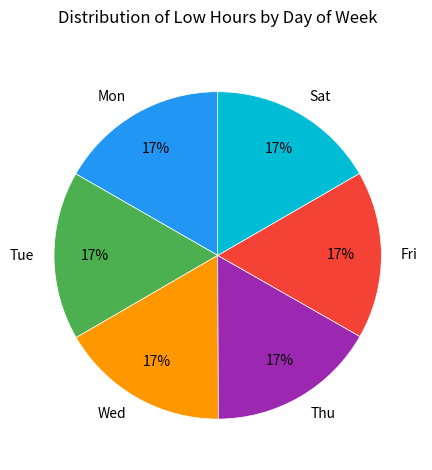

The Mon slice represents 17% of the pie. True or false?

True